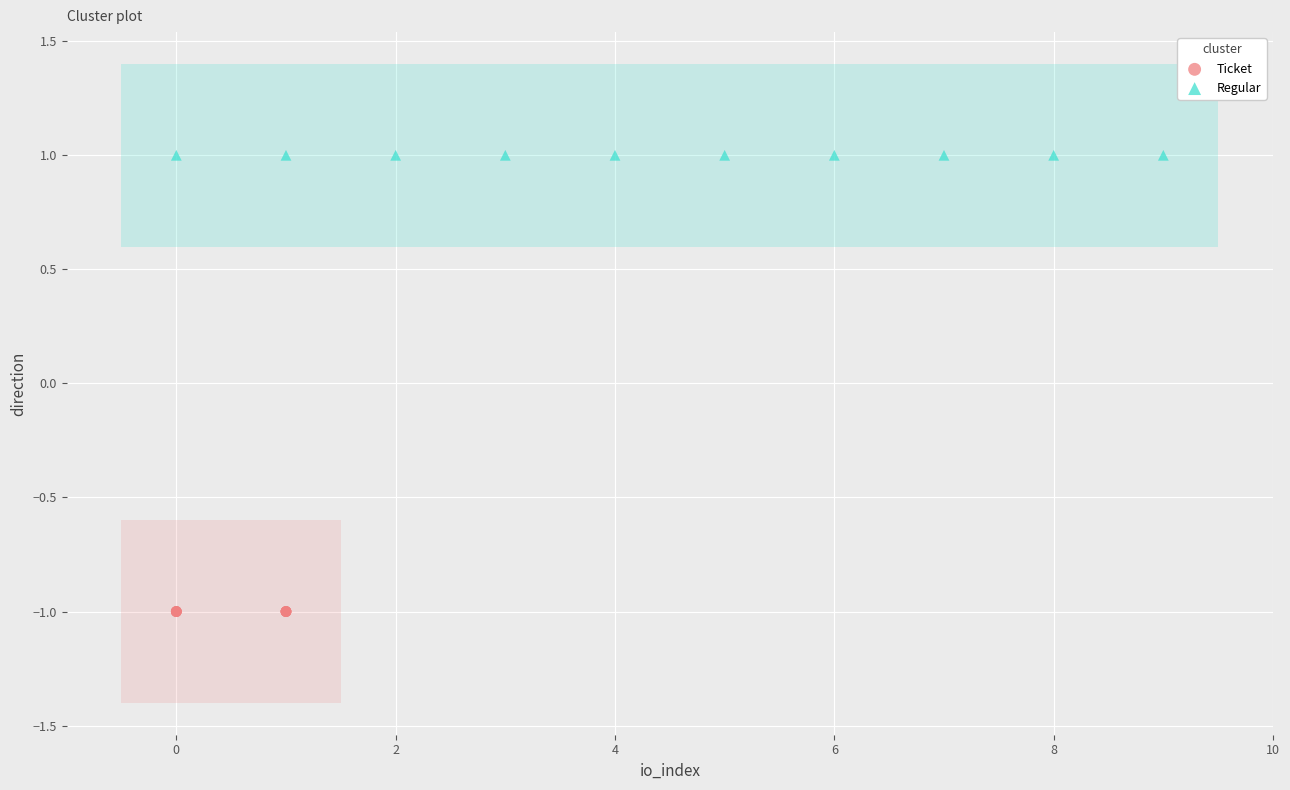

Which series contains the highest Y value?

Regular